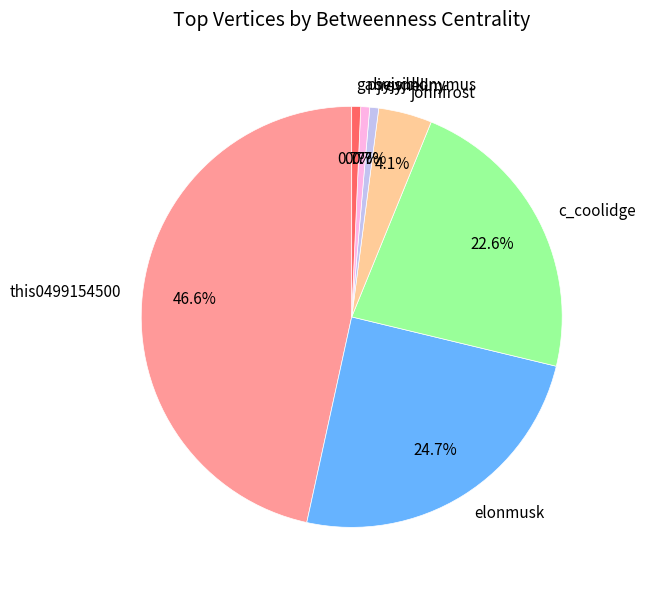

How many slices are in this pie chart?

7